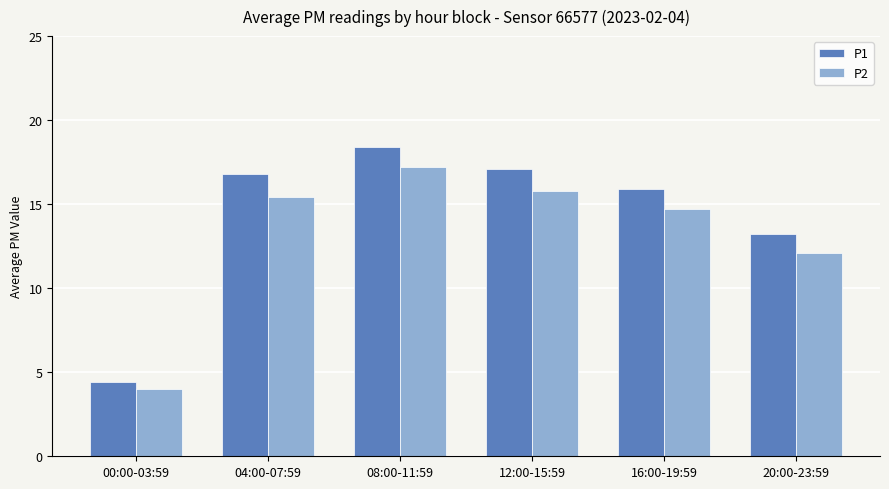

Are the bars grouped side by side (vs. stacked)?

Yes